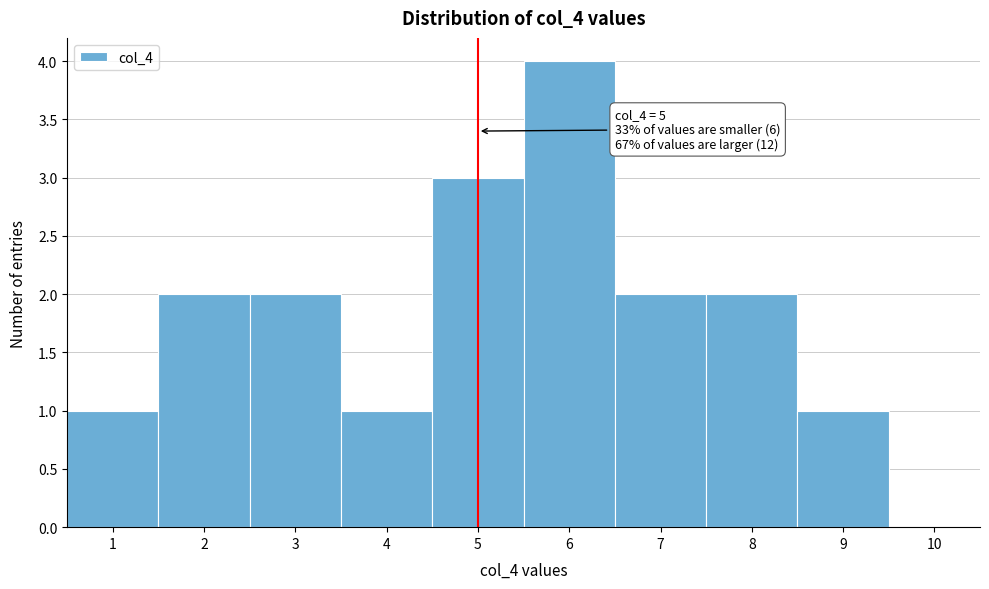

Which range on the x-axis has the tallest bar?

5.5 to 6.5